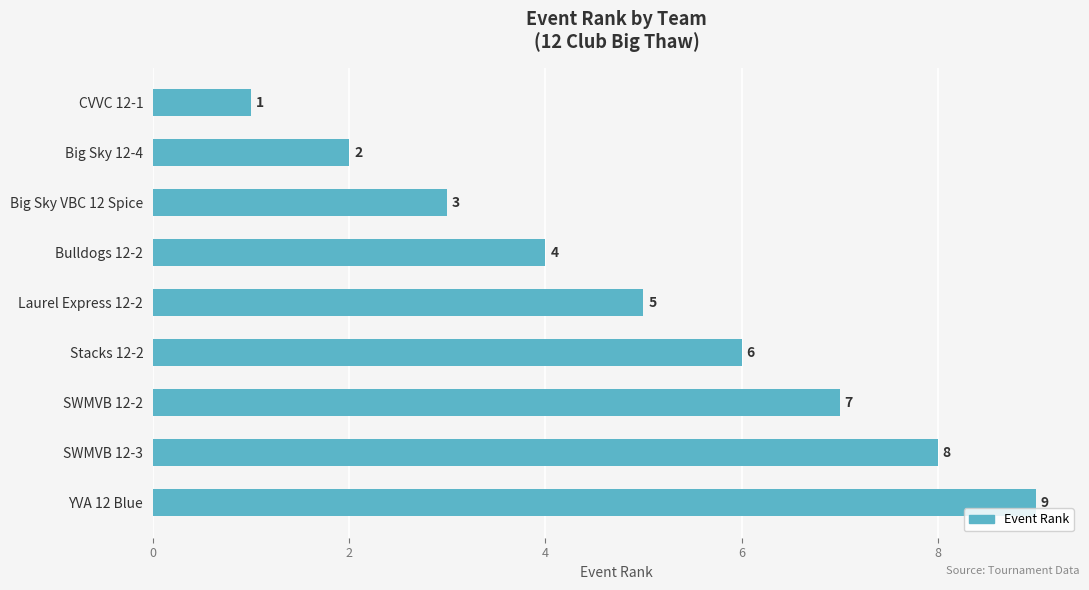

What is the difference between the maximum and second lowest values?

7